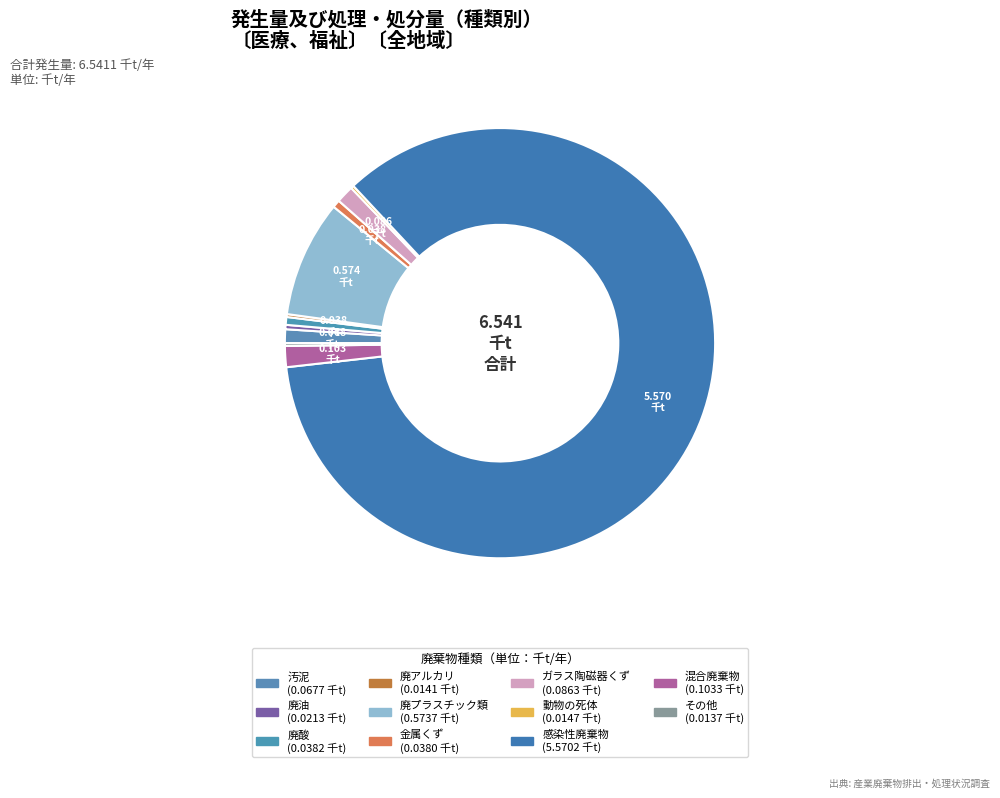

To the nearest percent, what percentage of the pie is 廃酸?

1%